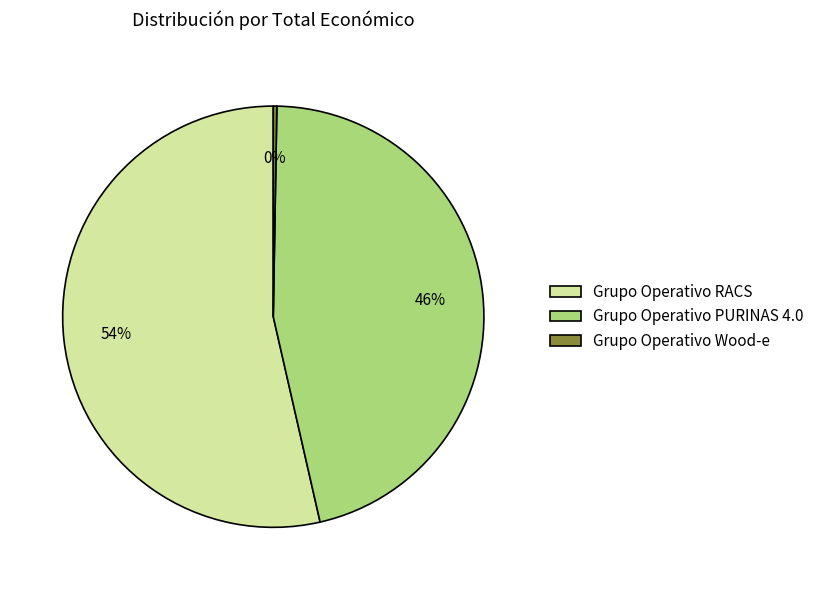

Does any single category account for the majority?

Yes